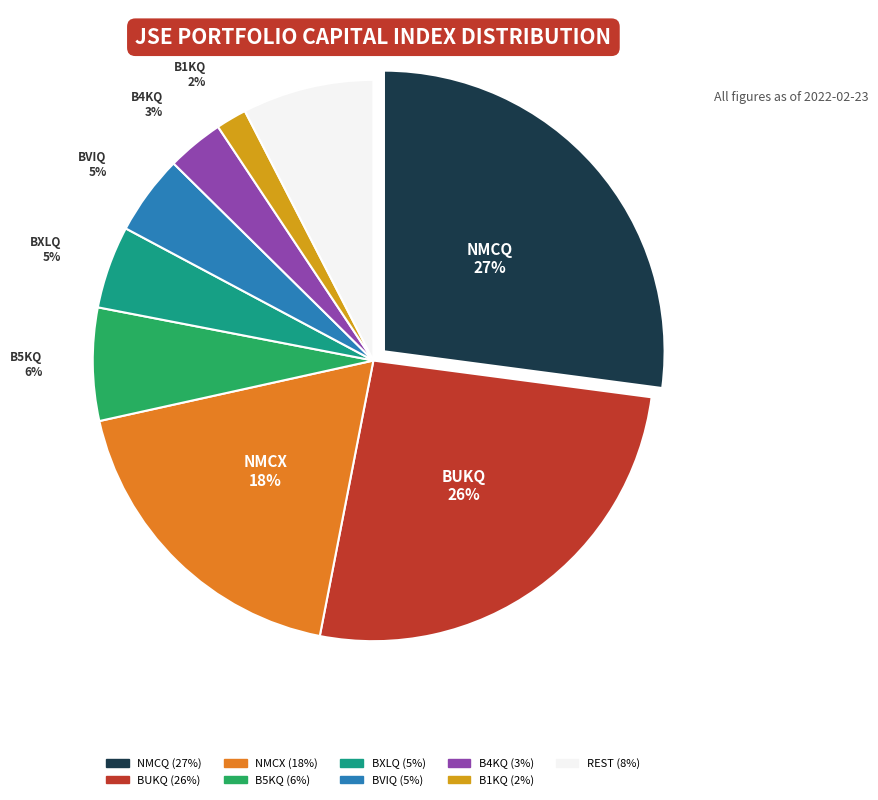

Is there any slice that represents more than half of the pie?

No